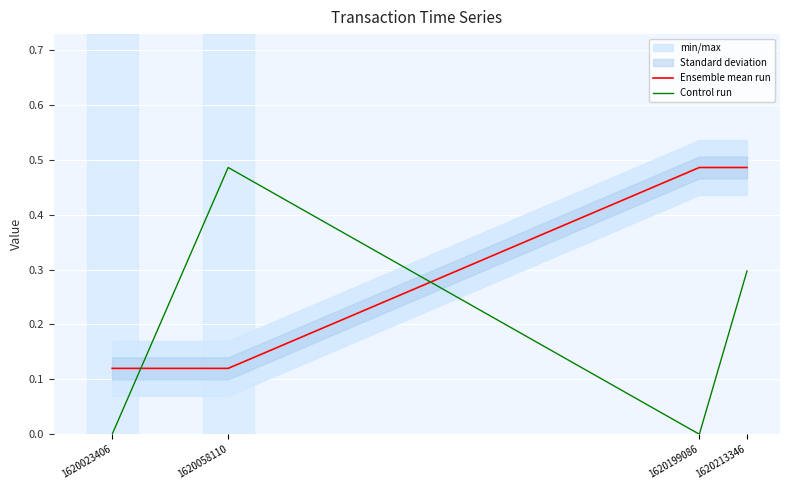

True or false: Ensemble mean run has a value of 0.1 at 1620058110.

True